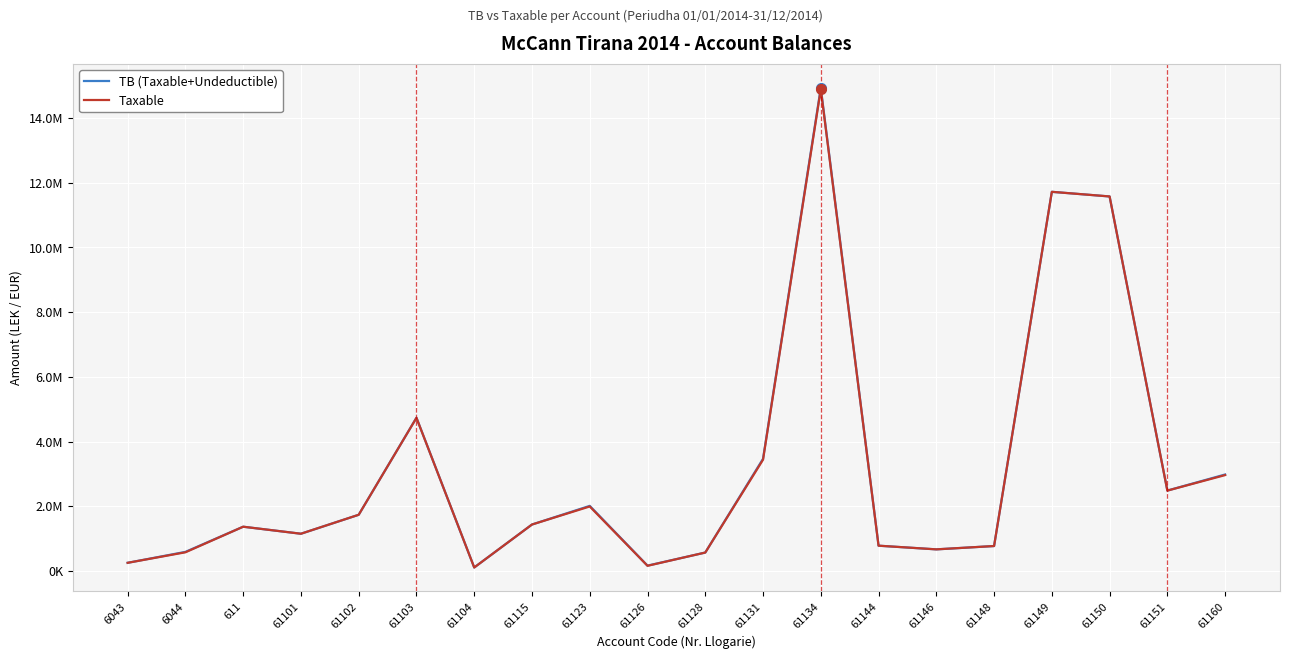

Does the chart display data point markers on the line(s)?

No